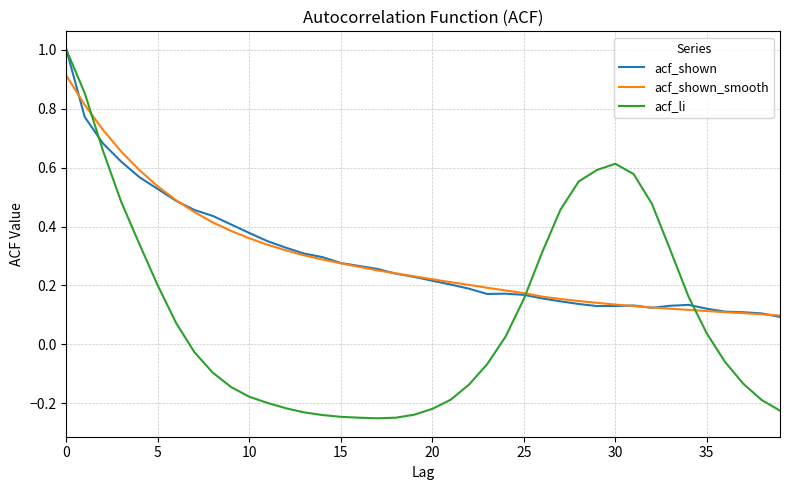

Which series has the widest spread of values?

acf_li